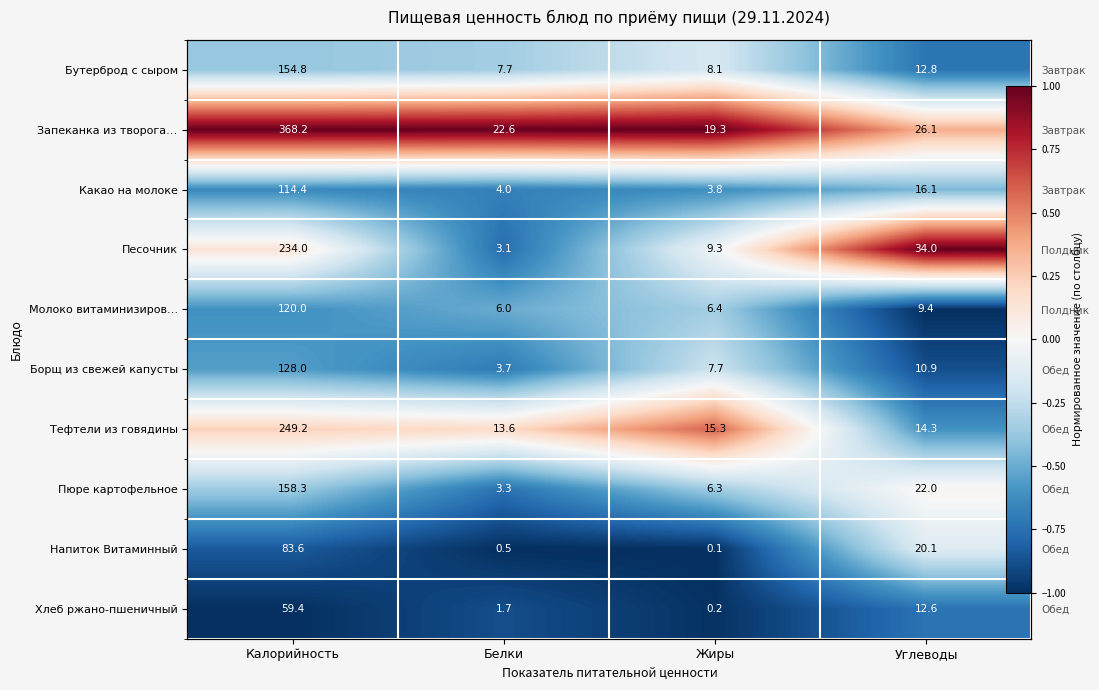

The value of Пюре картофельное at Жиры is -0.4. True or false?

True